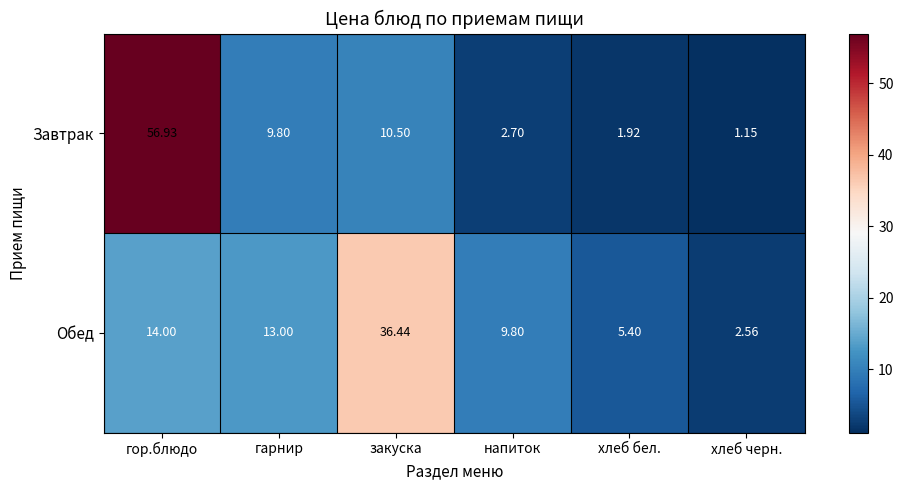

Which category has the lowest value in the Обед series?

хлеб черн.